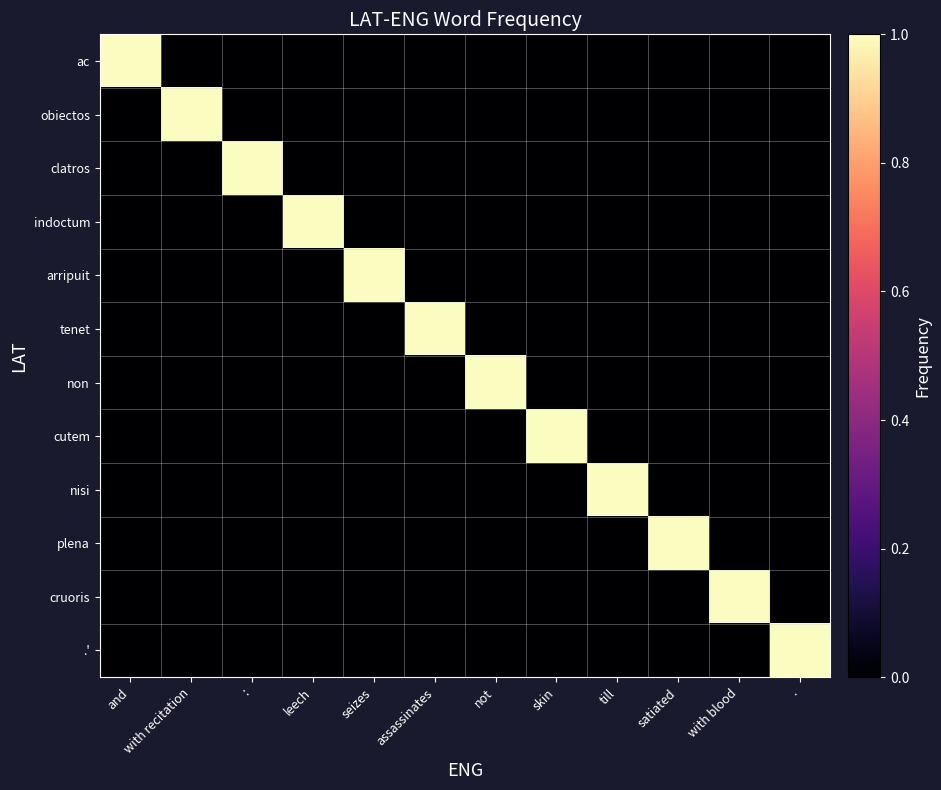

Reading left to right, extract all data points from this chart.

ac: and=1	with recitation=0	:=0	leech=0	seizes=0	assassinates=0	not=0	skin=0	till=0	satiated=0	with blood=0	.=0
obiectos: and=0	with recitation=1	:=0	leech=0	seizes=0	assassinates=0	not=0	skin=0	till=0	satiated=0	with blood=0	.=0
clatros: and=0	with recitation=0	:=1	leech=0	seizes=0	assassinates=0	not=0	skin=0	till=0	satiated=0	with blood=0	.=0
indoctum: and=0	with recitation=0	:=0	leech=1	seizes=0	assassinates=0	not=0	skin=0	till=0	satiated=0	with blood=0	.=0
arripuit: and=0	with recitation=0	:=0	leech=0	seizes=1	assassinates=0	not=0	skin=0	till=0	satiated=0	with blood=0	.=0
tenet: and=0	with recitation=0	:=0	leech=0	seizes=0	assassinates=1	not=0	skin=0	till=0	satiated=0	with blood=0	.=0
non: and=0	with recitation=0	:=0	leech=0	seizes=0	assassinates=0	not=1	skin=0	till=0	satiated=0	with blood=0	.=0
cutem: and=0	with recitation=0	:=0	leech=0	seizes=0	assassinates=0	not=0	skin=1	till=0	satiated=0	with blood=0	.=0
nisi: and=0	with recitation=0	:=0	leech=0	seizes=0	assassinates=0	not=0	skin=0	till=1	satiated=0	with blood=0	.=0
plena: and=0	with recitation=0	:=0	leech=0	seizes=0	assassinates=0	not=0	skin=0	till=0	satiated=1	with blood=0	.=0
cruoris: and=0	with recitation=0	:=0	leech=0	seizes=0	assassinates=0	not=0	skin=0	till=0	satiated=0	with blood=1	.=0
.': and=0	with recitation=0	:=0	leech=0	seizes=0	assassinates=0	not=0	skin=0	till=0	satiated=0	with blood=0	.=1